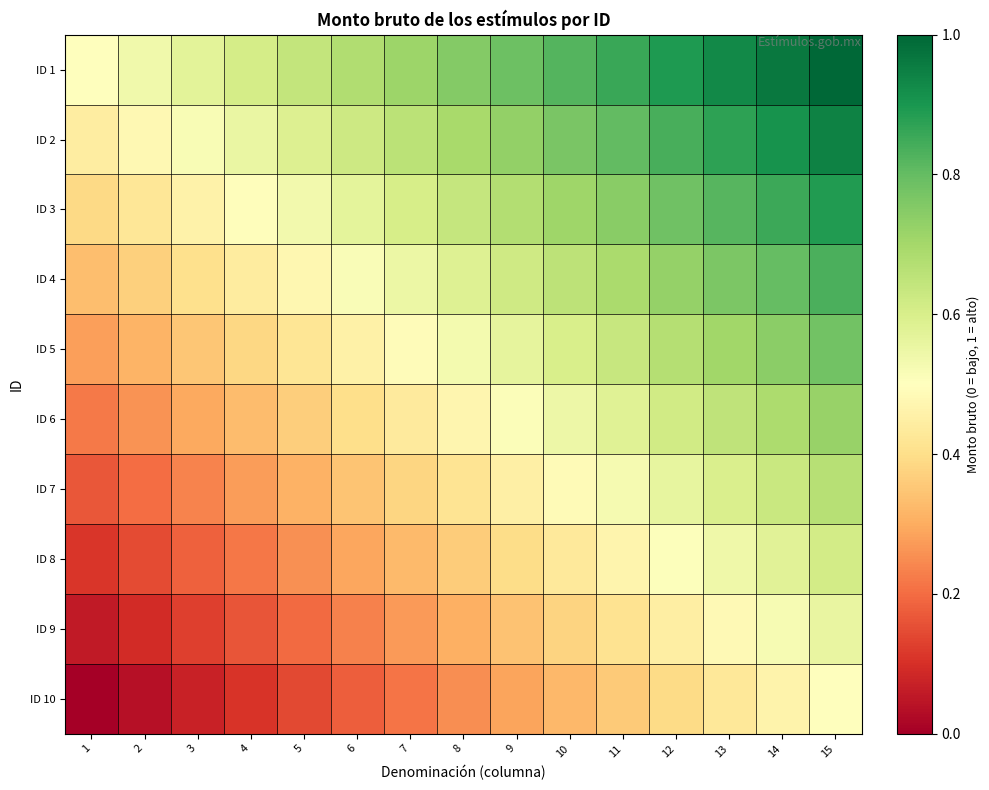

What is the maximum value shown in the chart?

1.0